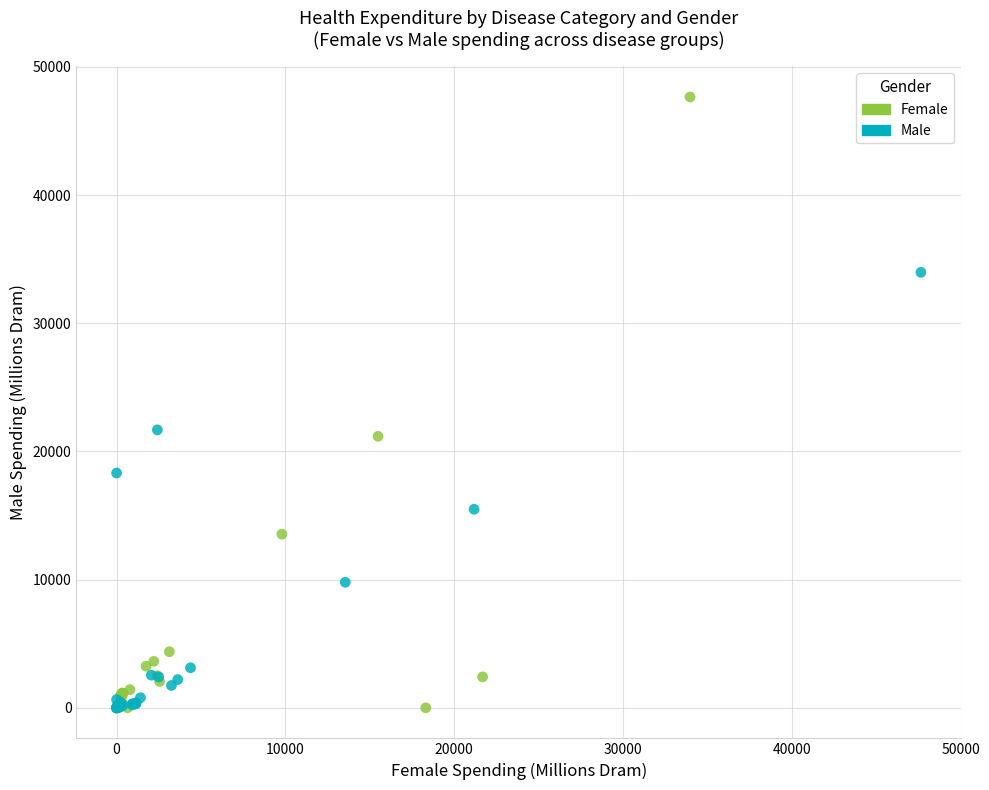

Which series contains the highest Y value?

Female